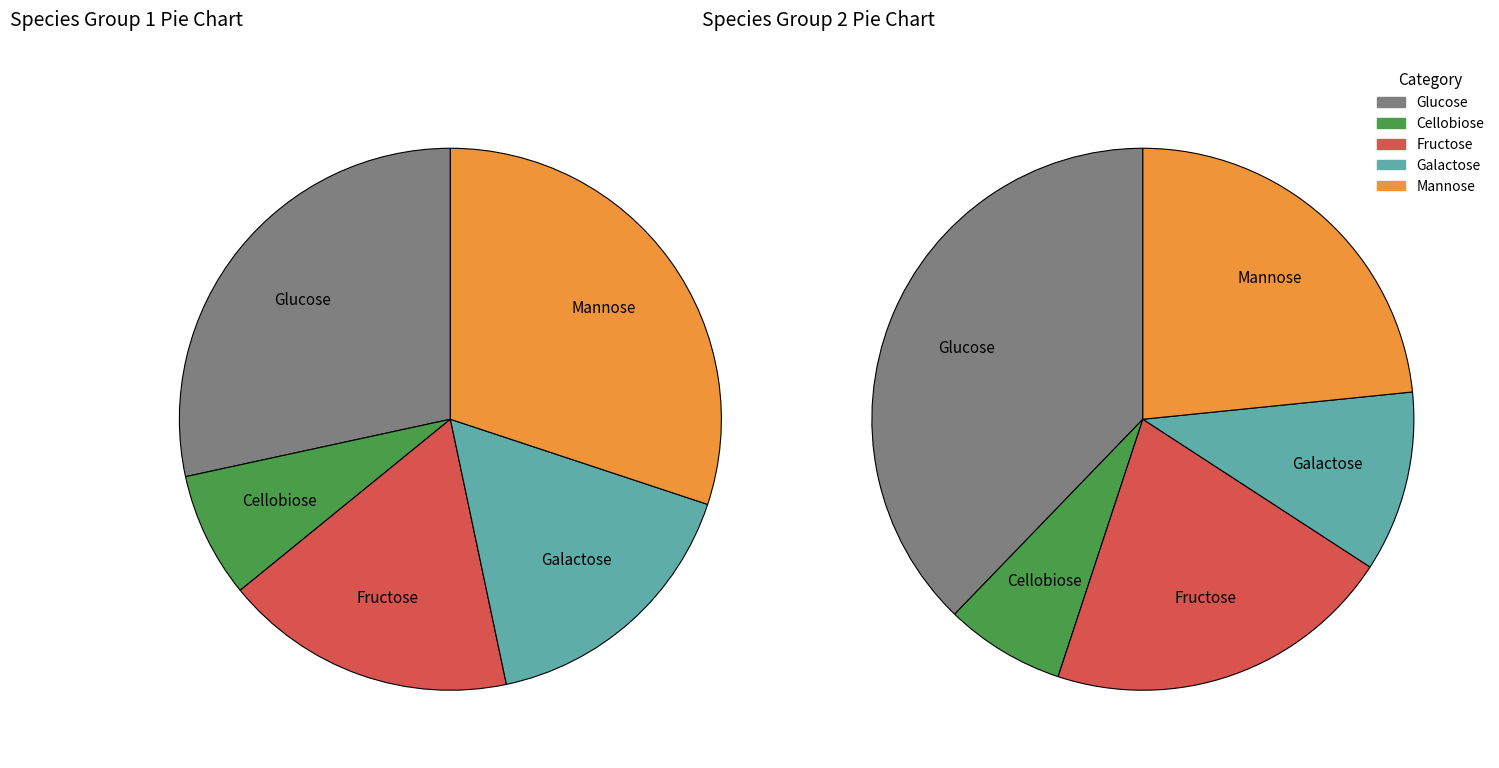

Is it true that Candida railenensis is 16% of the pie?

False